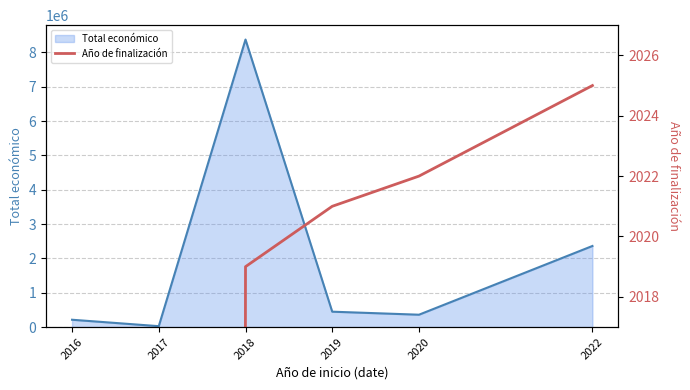

Rank the series by their maximum value, from highest to lowest.

Total económico line, Año de finalización